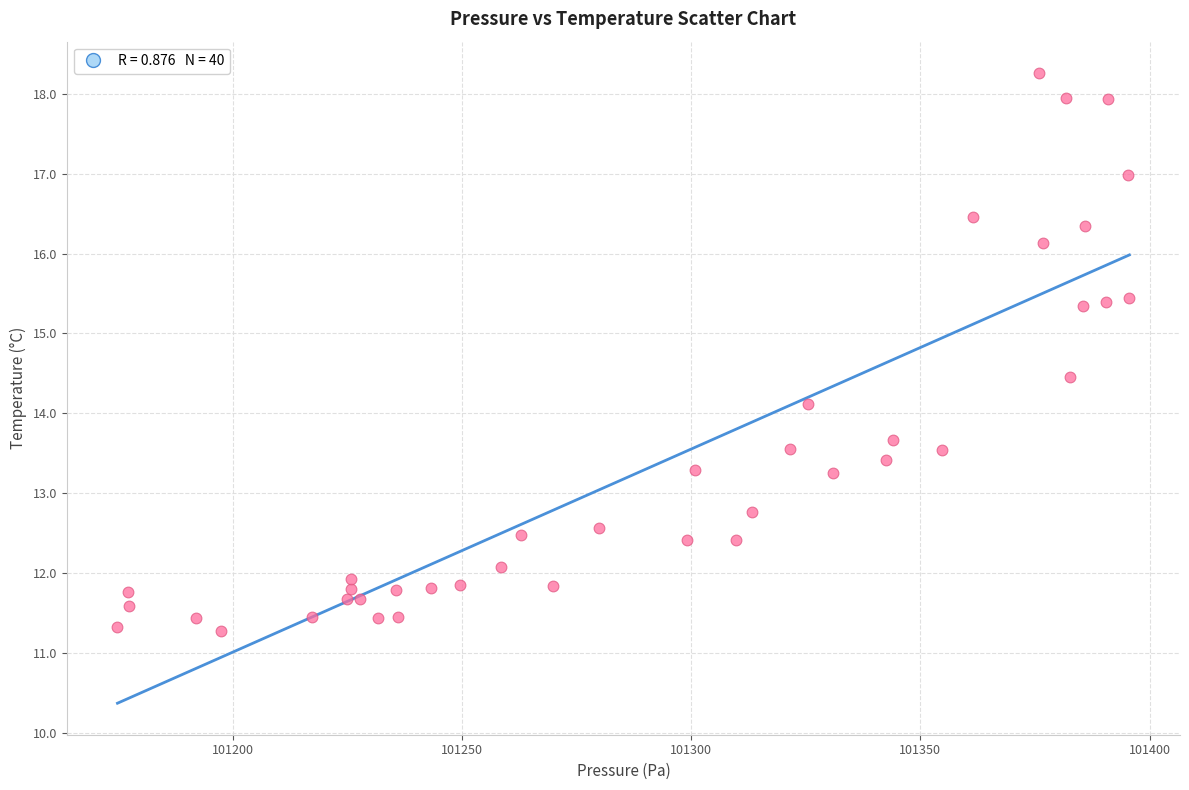

What Y value in the scatter plot is closest to 14?

14.1